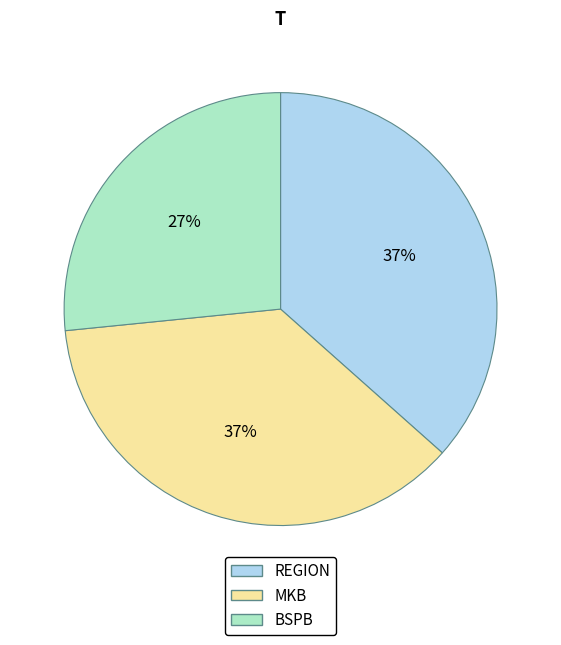

Count the number of slices in the pie.

3